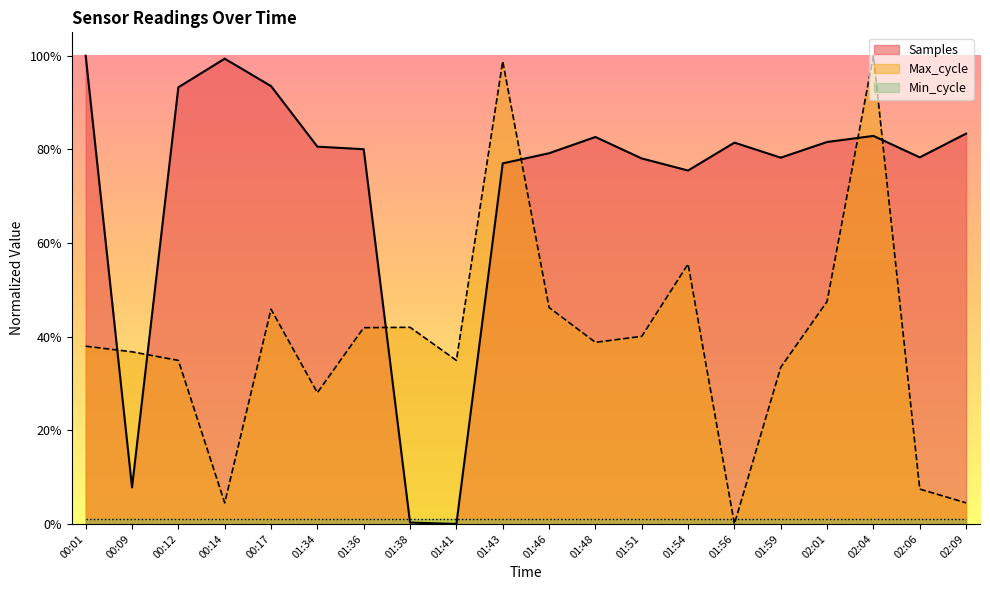

Where is the first local minimum for Max_cycle?

00:14